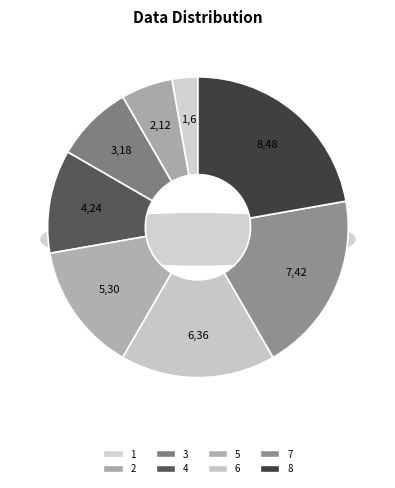

What percentage is NOT represented by 3?

91.7%